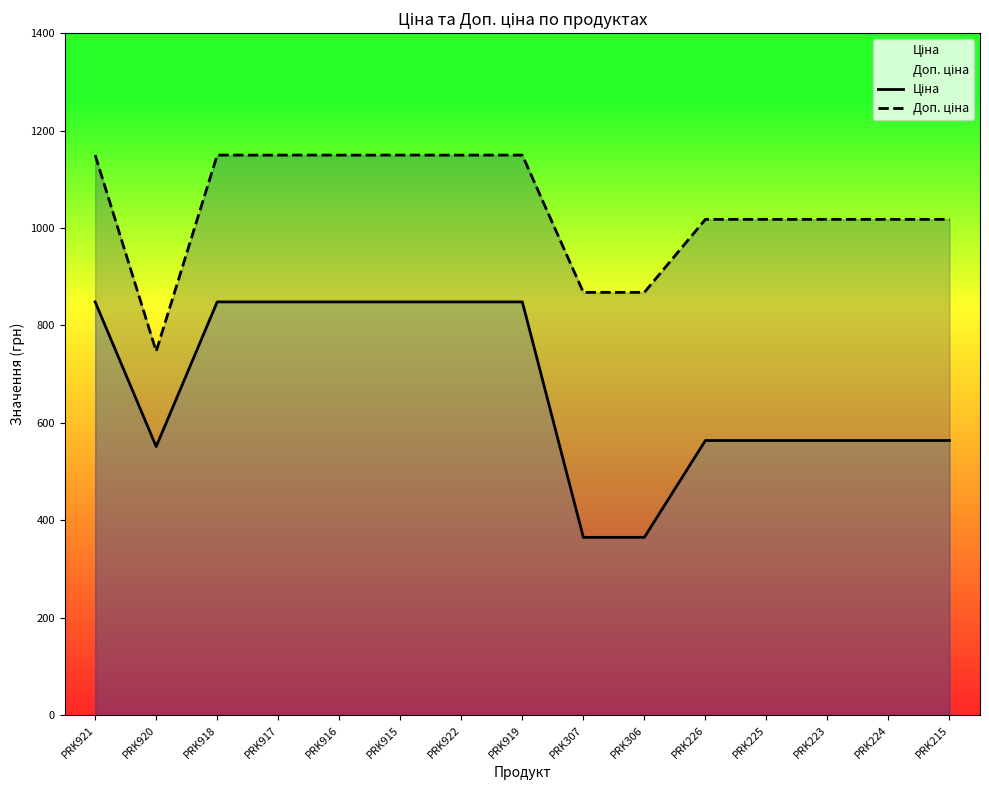

List the series in order of their overall mean, lowest first.

Ціна, Доп. ціна